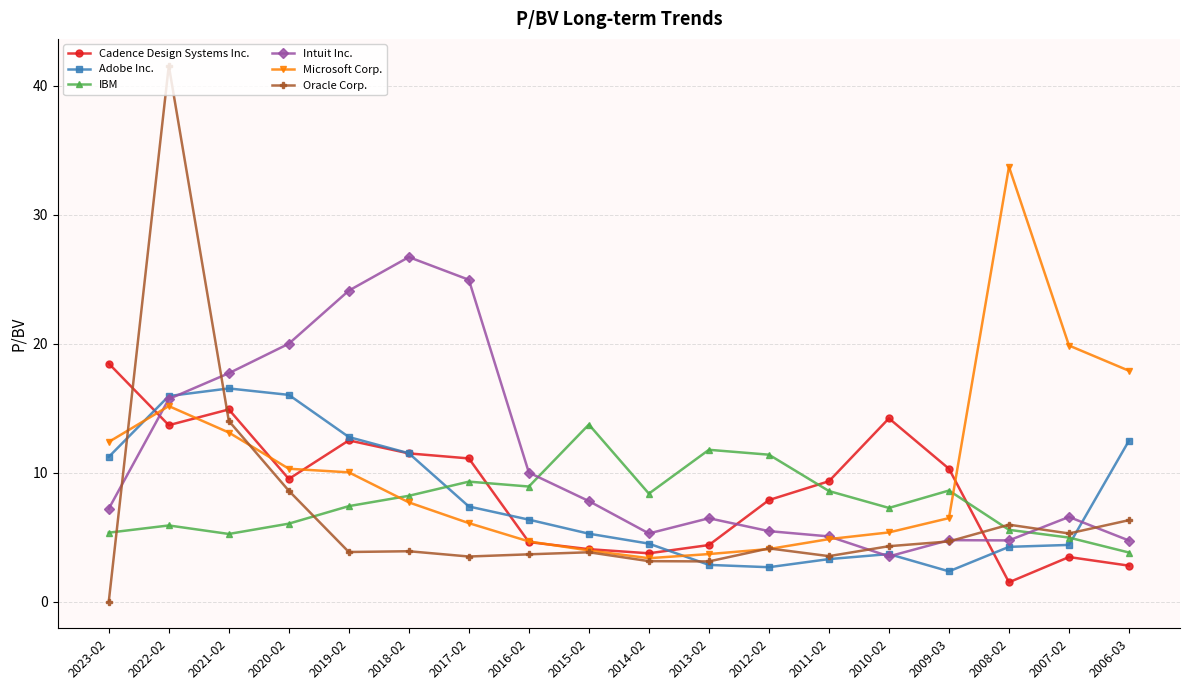

What are all the series names shown in the legend?

Cadence Design Systems Inc., Adobe Inc., IBM, Intuit Inc., Microsoft Corp., Oracle Corp.